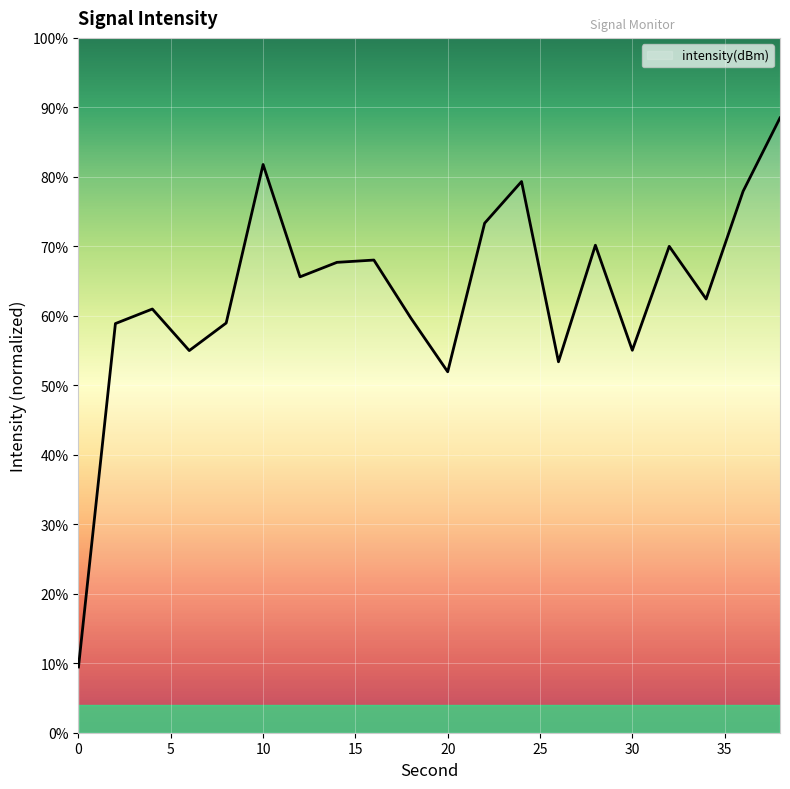

What is the smallest value displayed?

9.5